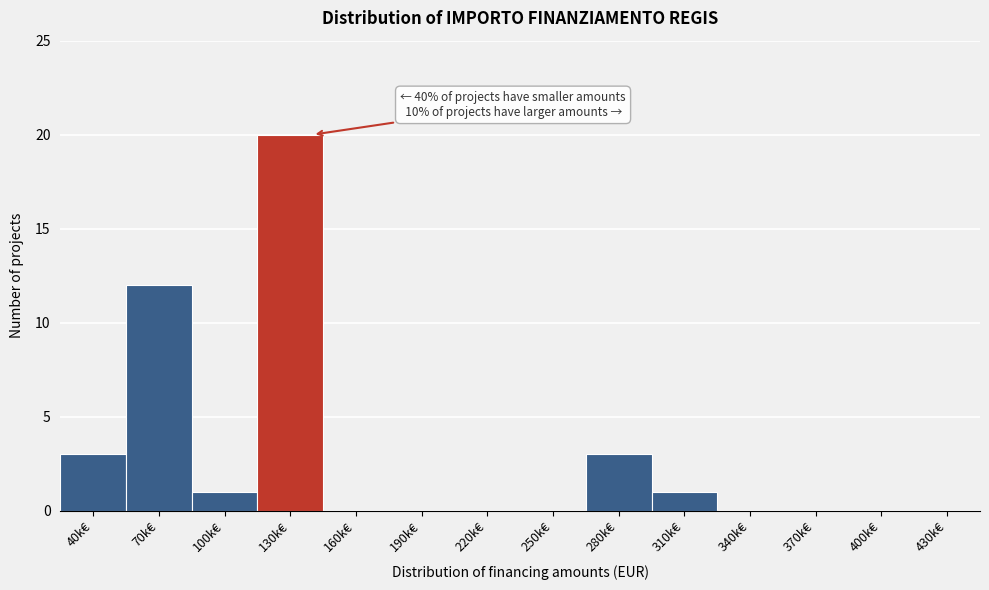

Reading left to right, what are all the values shown in this chart?

40k€=3	70k€=12	100k€=1	130k€=20	160k€=0	190k€=0	220k€=0	250k€=0	280k€=3	310k€=1	340k€=0	370k€=0	400k€=0	430k€=0